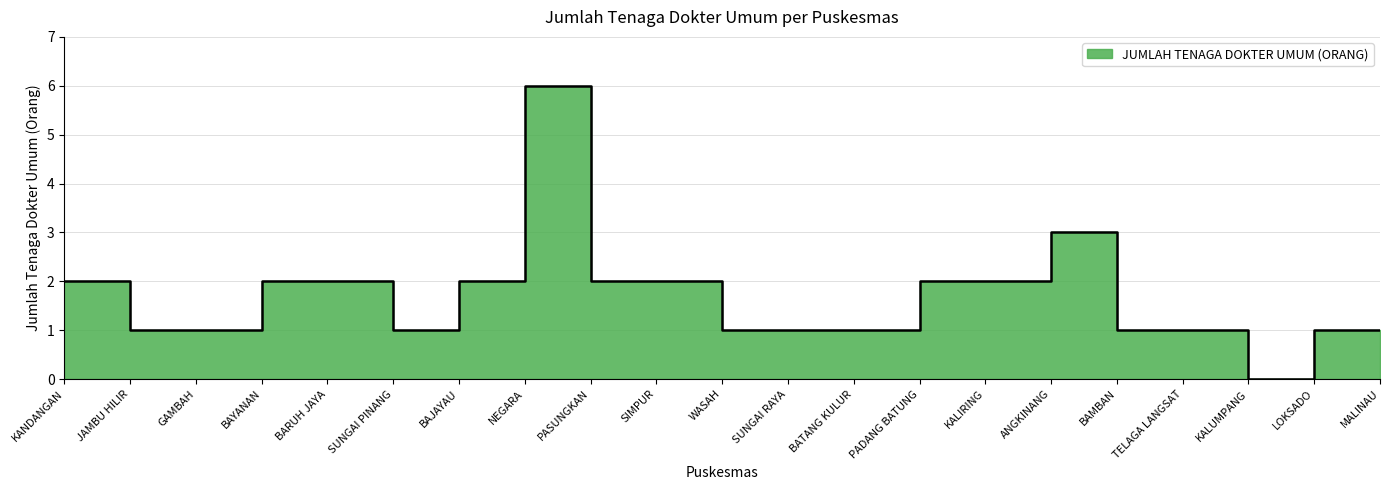

Count the number of data series in this chart.

1